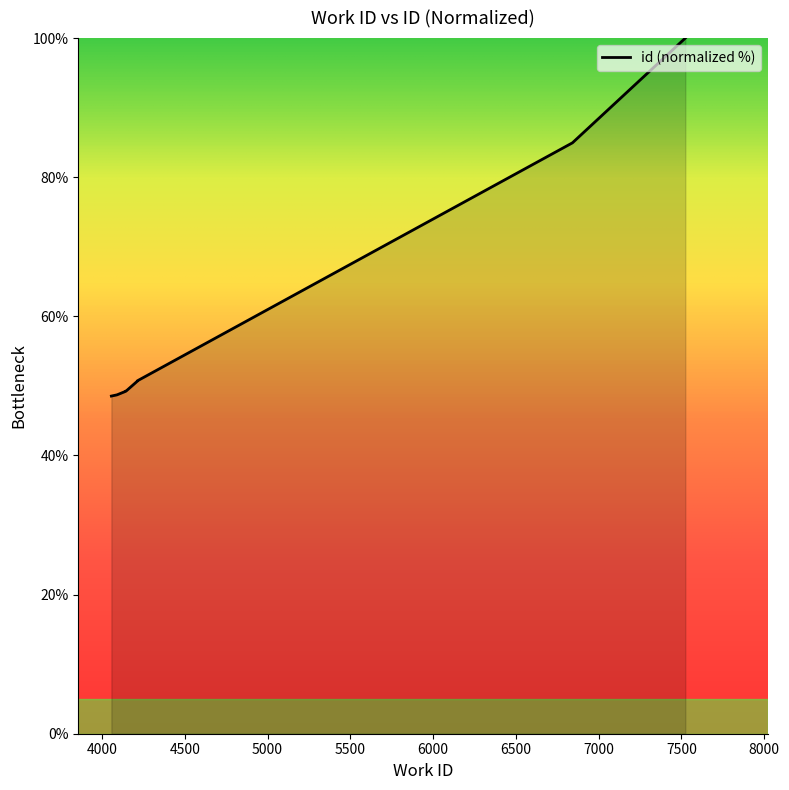

Between 4141 and 4147, which is larger?

4147